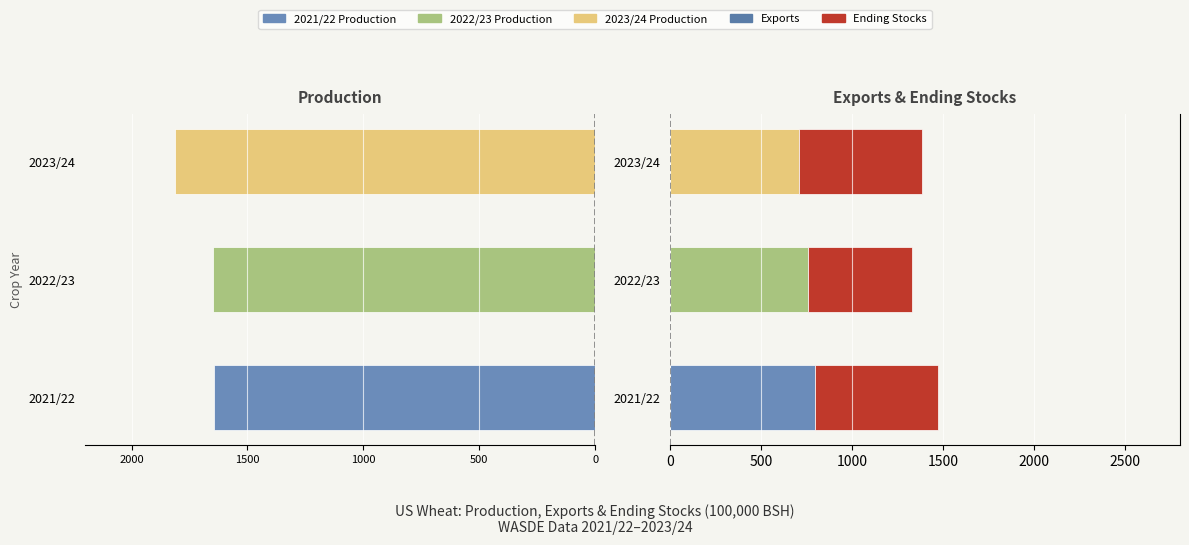

Count the Exports values in the range 710 to 796.

3